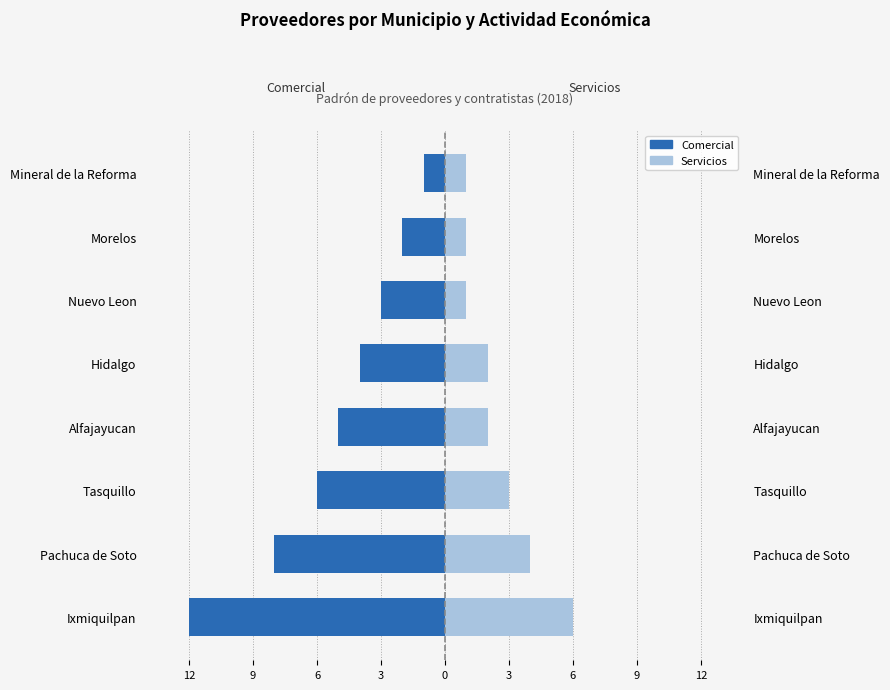

What is the total value across all series at Tasquillo?

-3